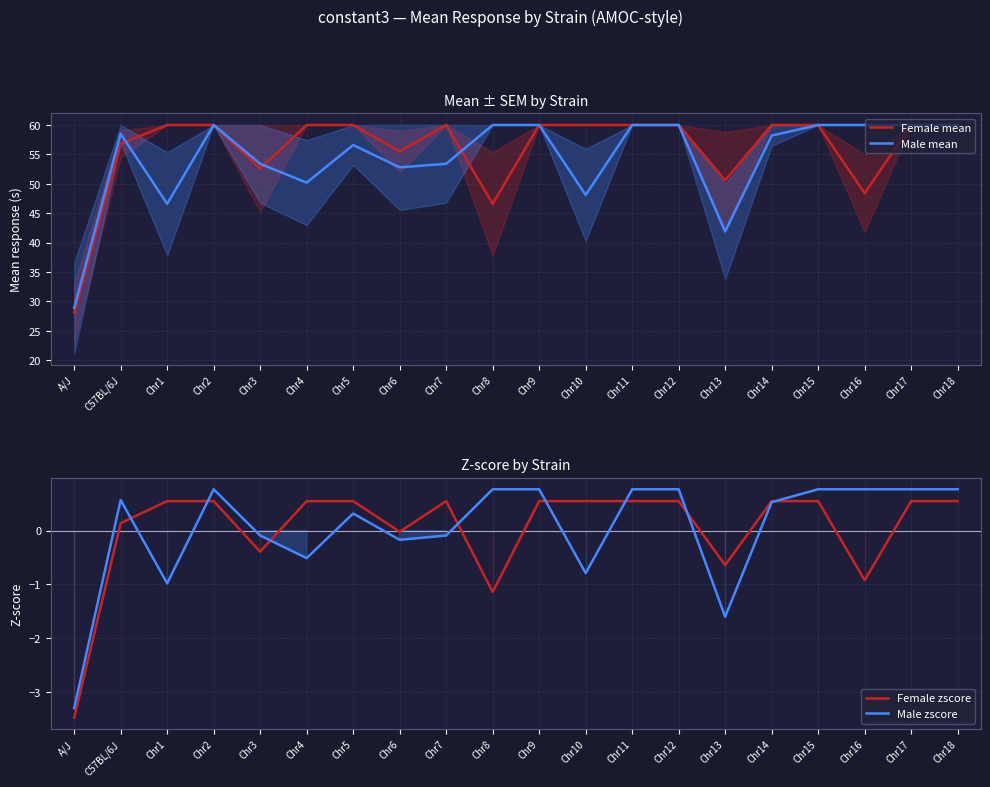

At which label does Male zscore first exceed 0?

C57BL/6J